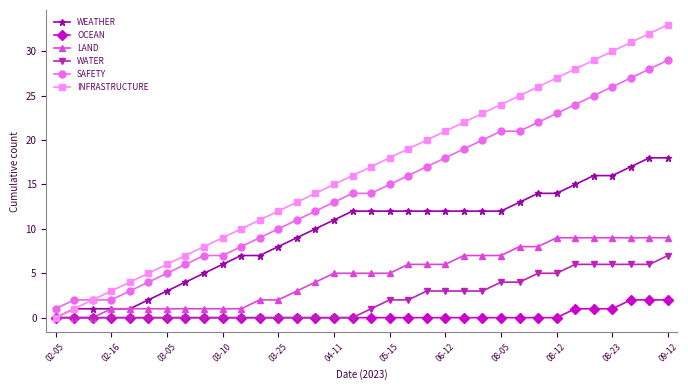

Which series has the widest spread of values?

INFRASTRUCTURE